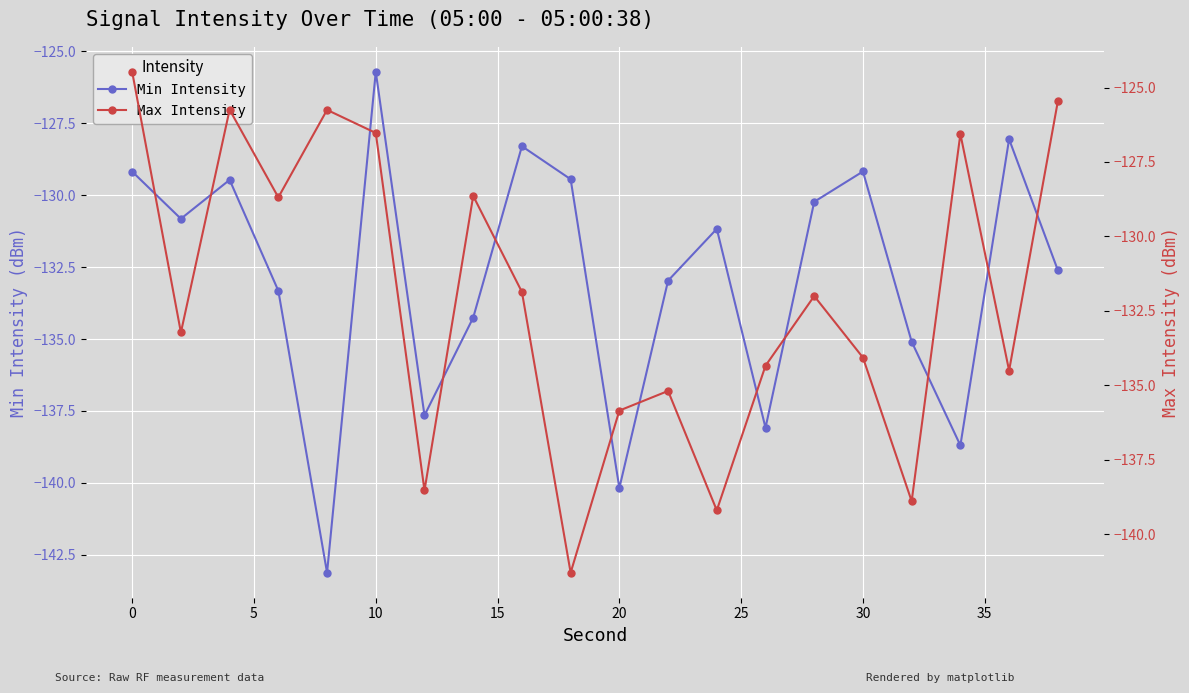

After their last crossing, which series has the higher values: Max Intensity or Min Intensity?

Max Intensity